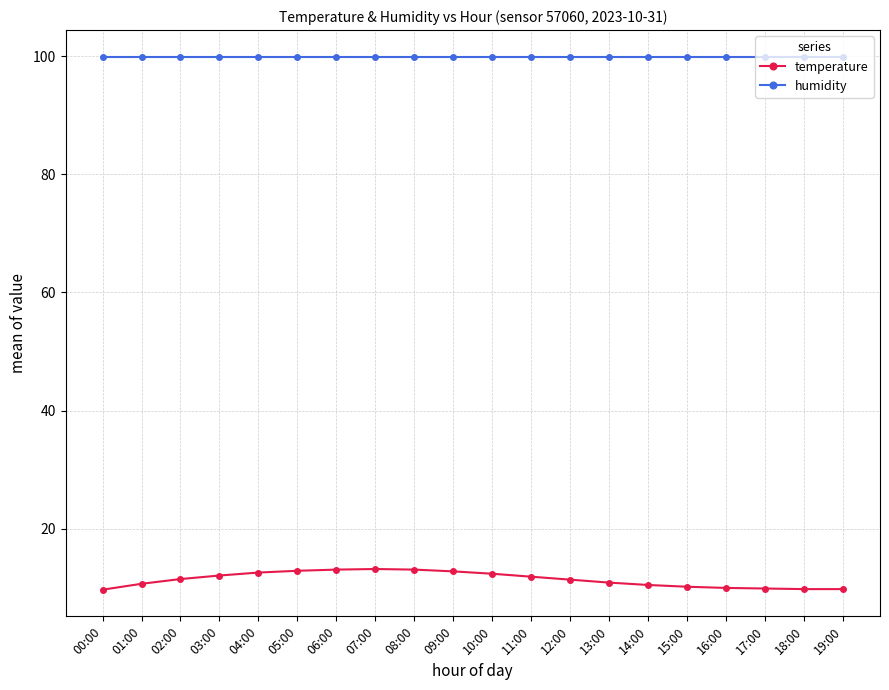

True or false: humidity and temperature intersect in this chart.

False